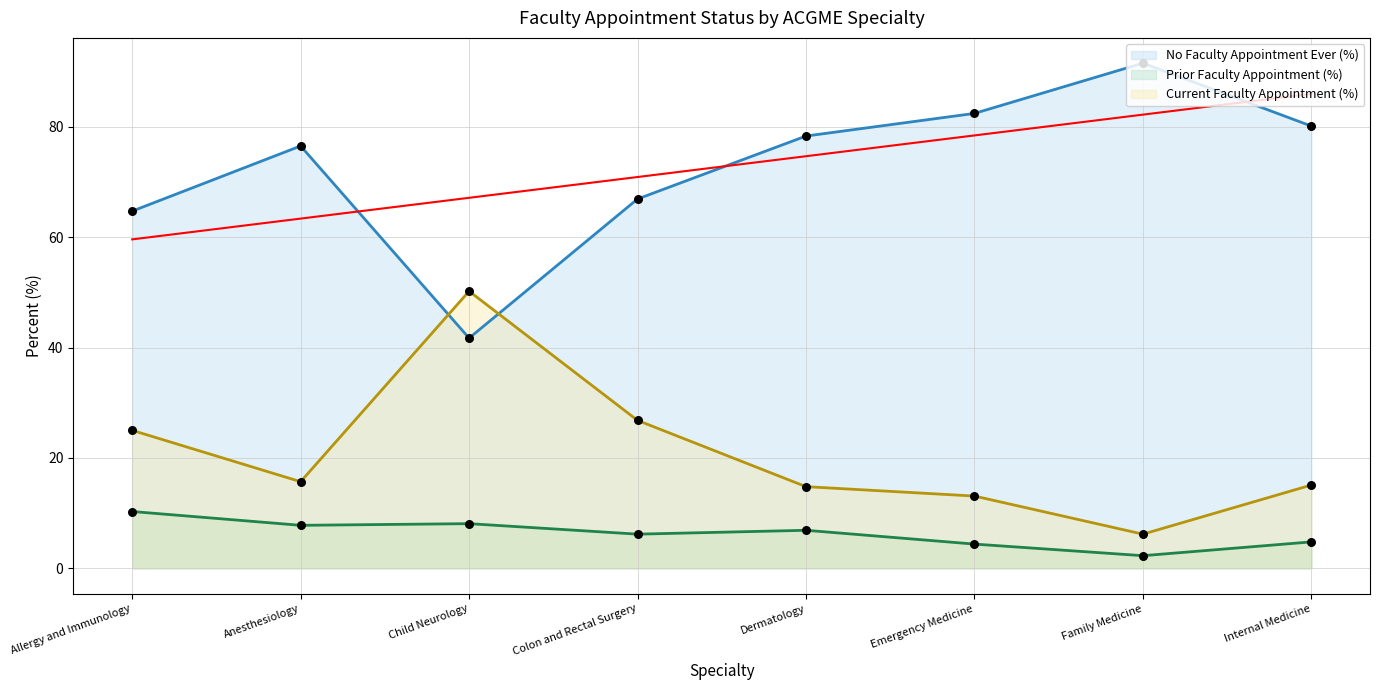

What are all the series names shown in the legend?

Current Faculty Appointment (%), Prior Faculty Appointment (%), No Faculty Appointment Ever (%)